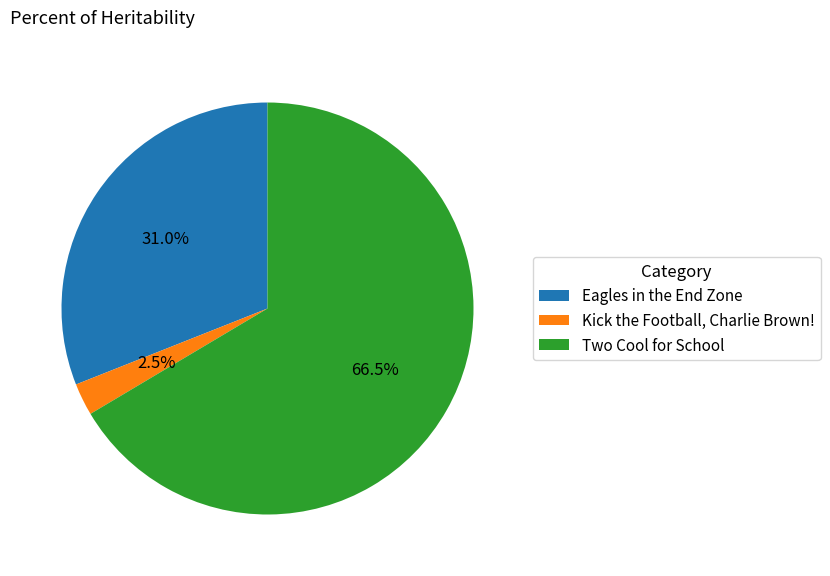

True or false: Eagles in the End Zone accounts for 31% of the total.

True